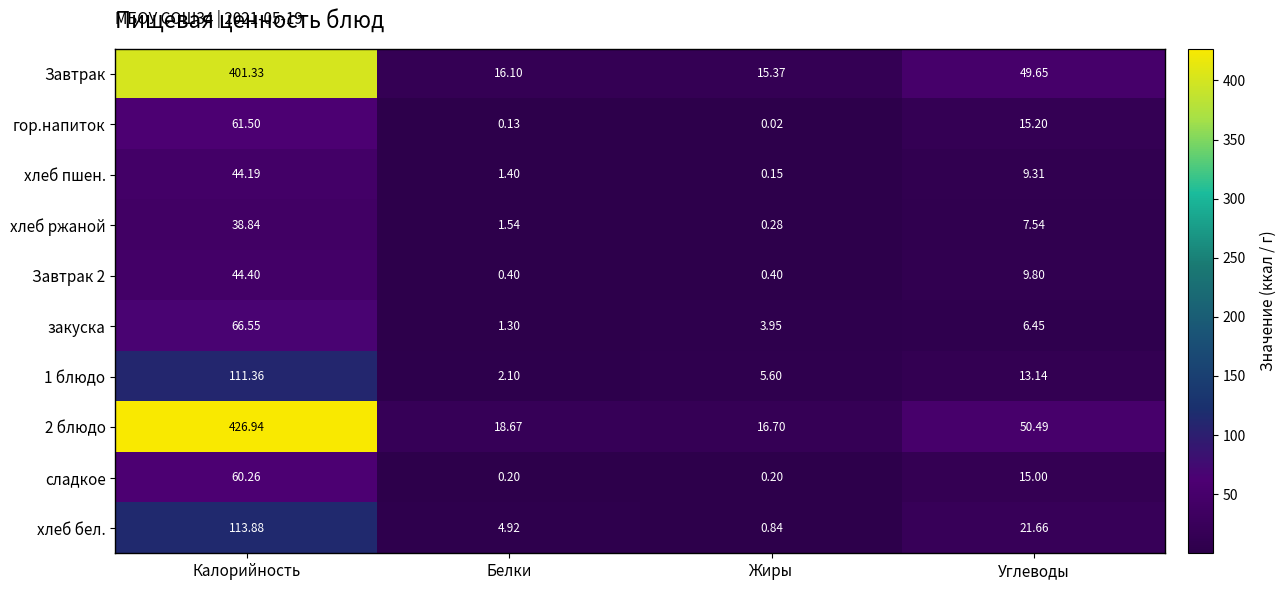

At which category is the sum across all series the highest?

Калорийность